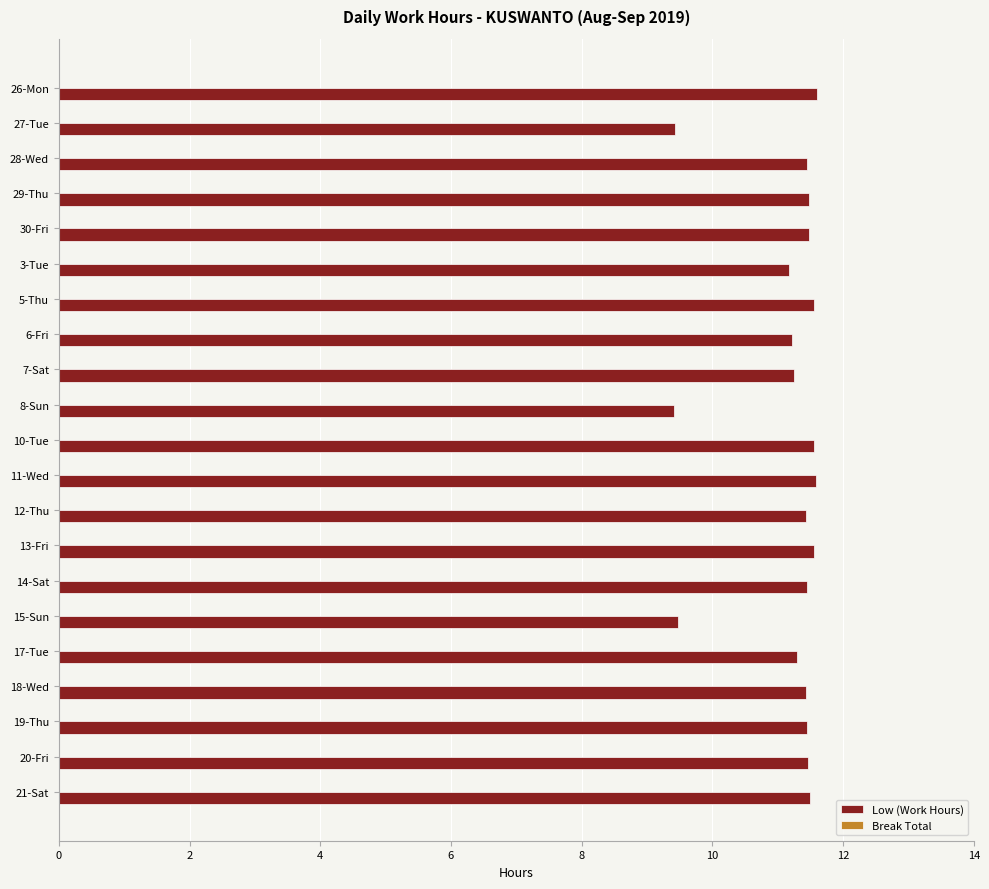

What is the ratio of the value at 17-Tue to the value at 18-Wed?

1.0